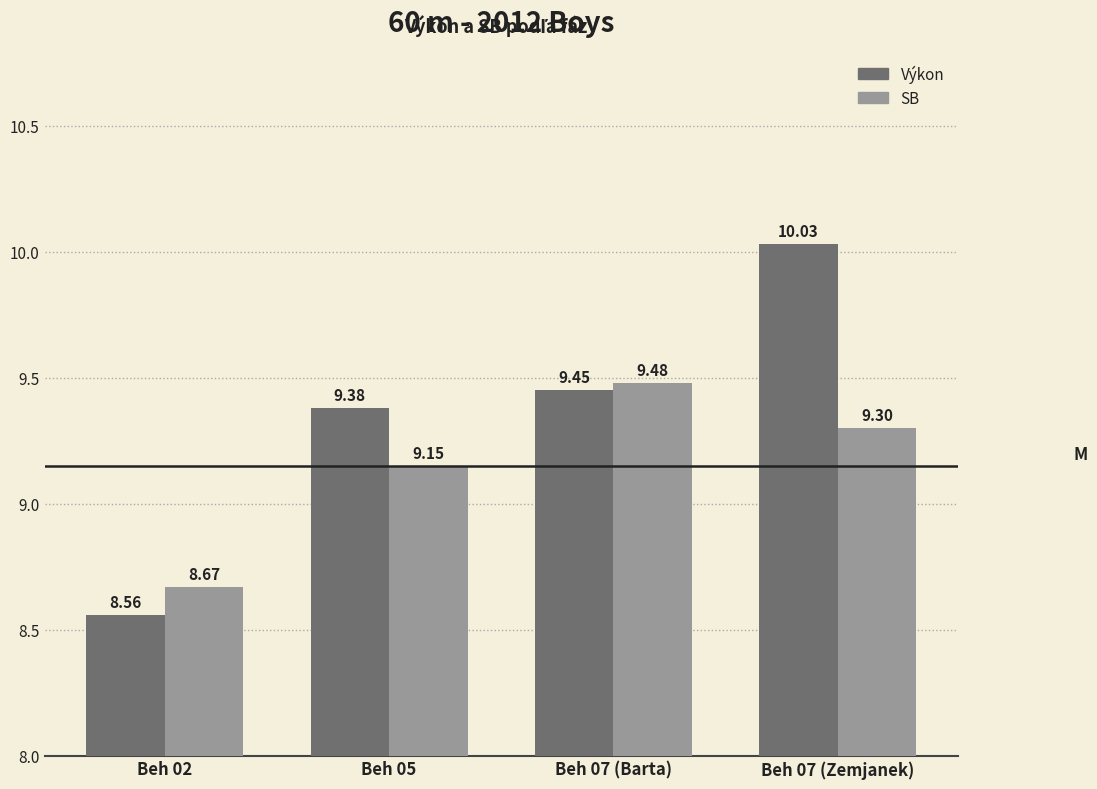

What is the sum of the Výkon values at Beh 02 and Beh 07 (Barta)?

18.0